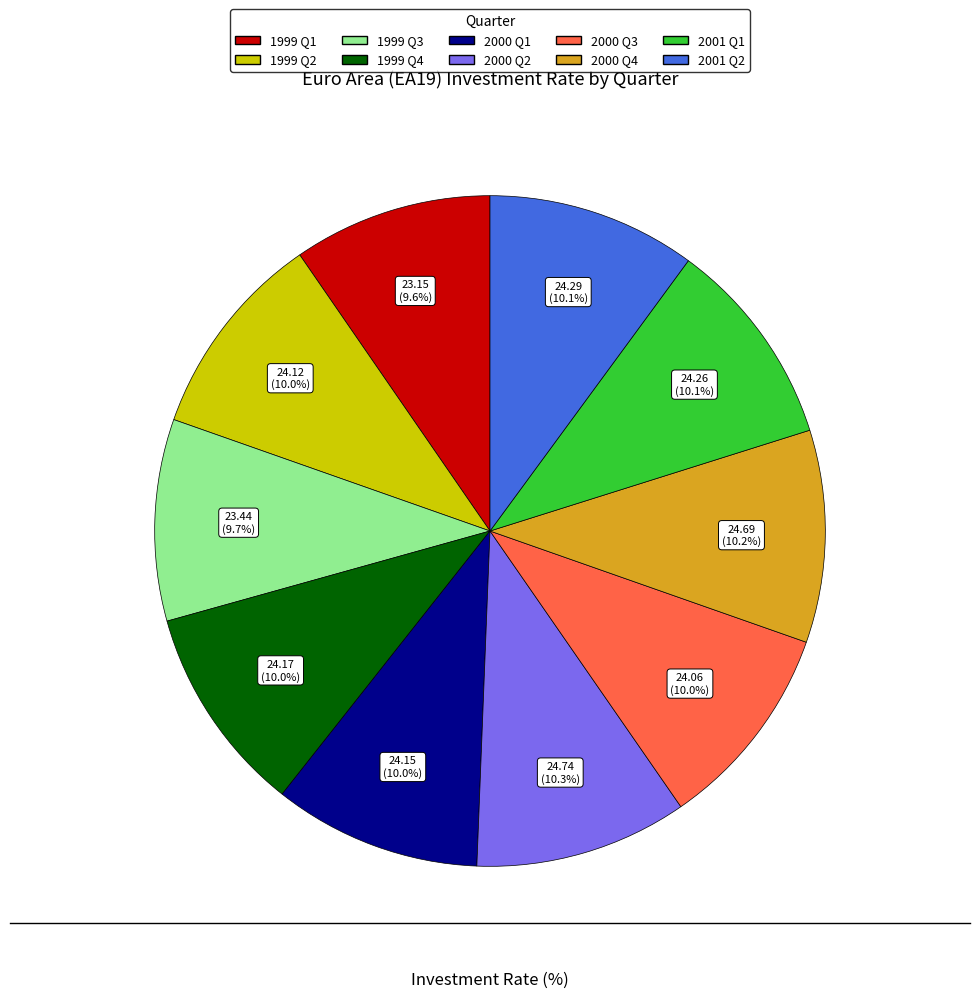

Combined, what portion of the pie is 1999 Q4 and 1999 Q1?

19.6%